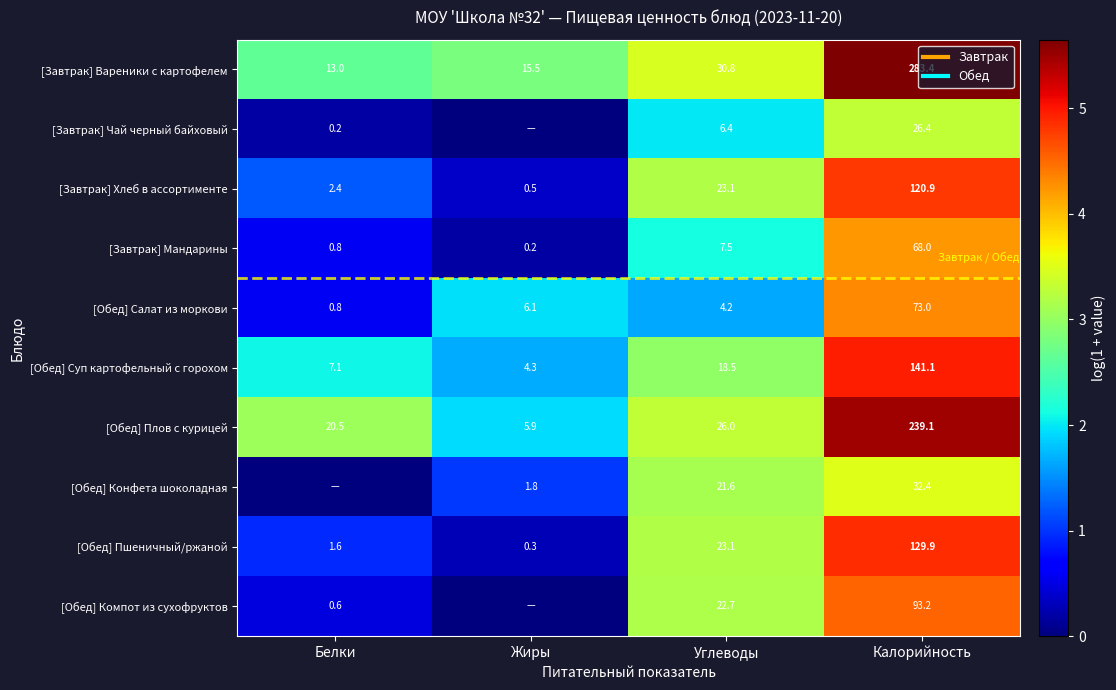

Where does the [Обед] Салат из моркови series first go above 1?

Жиры